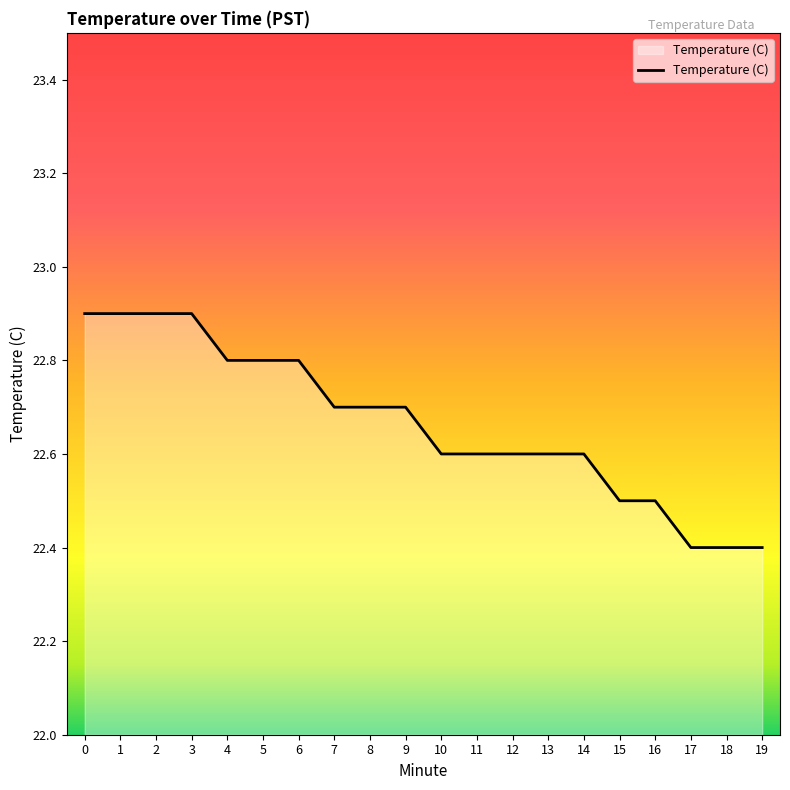

What is the difference between the maximum and minimum values?

0.5